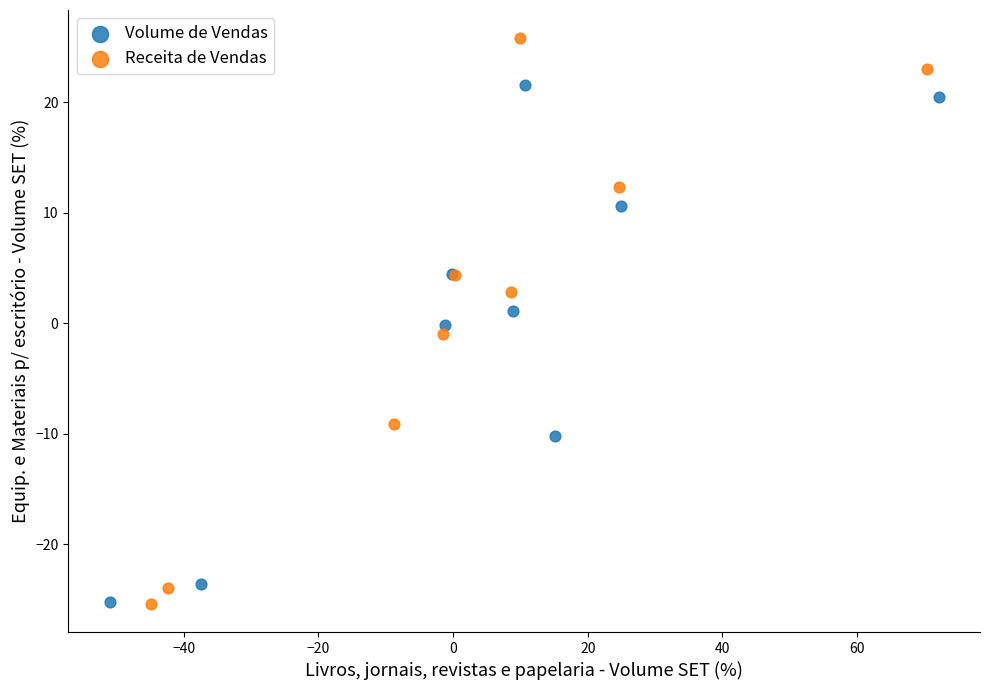

What are all the series names shown in the legend?

Volume de Vendas, Receita de Vendas